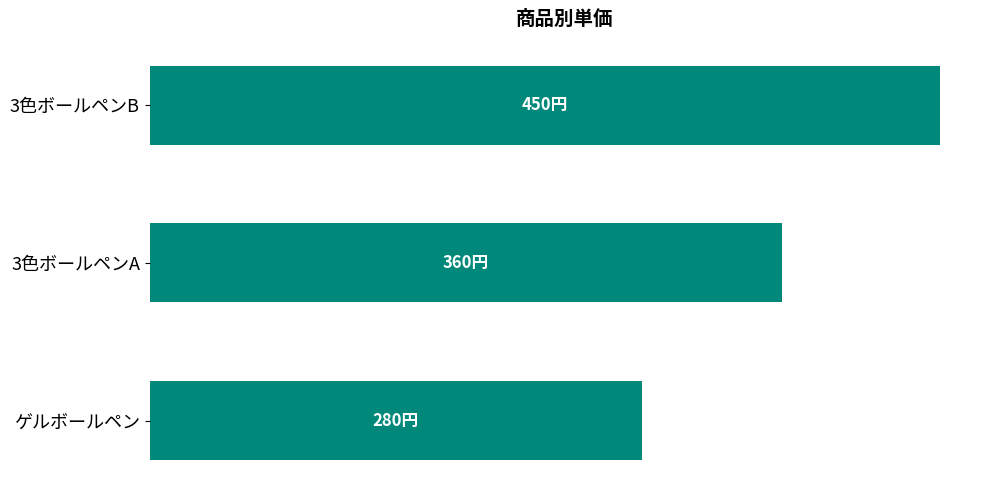

List the labels in order of value, smallest first.

ゲルボールペン, 3色ボールペンA, 3色ボールペンB